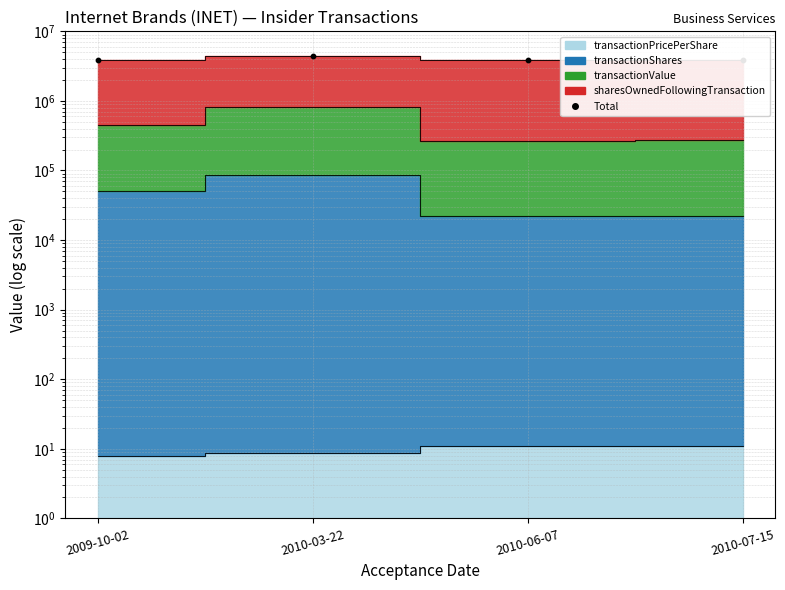

What is the change in value from 2009-10-02 to 2010-03-22?

+546950.7